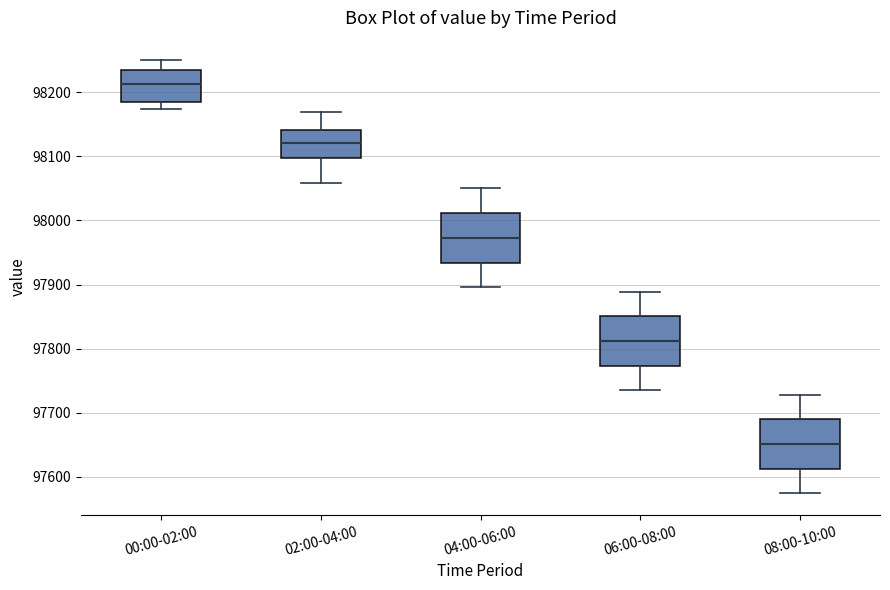

Which box has the highest median line?

00:00-02:00